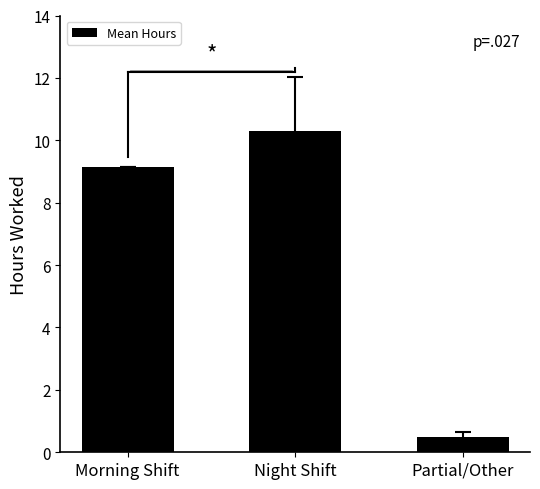

Rank the categories by value from lowest to highest.

Partial/Other, Morning Shift, Night Shift